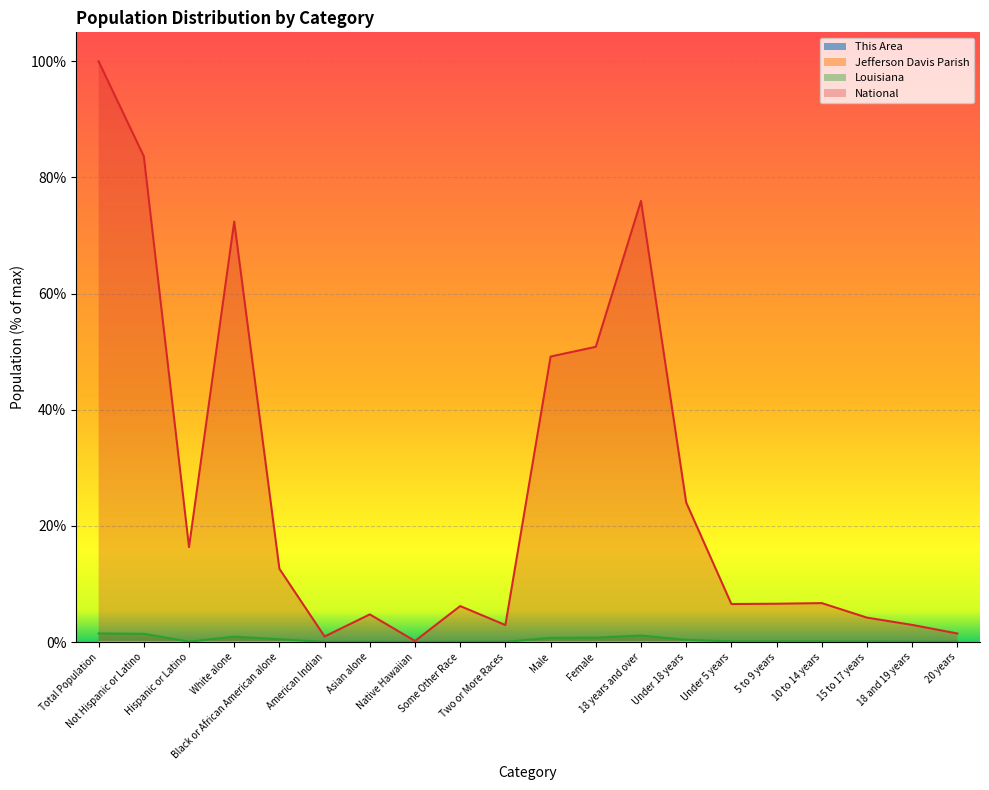

True or false: Jefferson Davis Parish and Louisiana cross at least once.

False